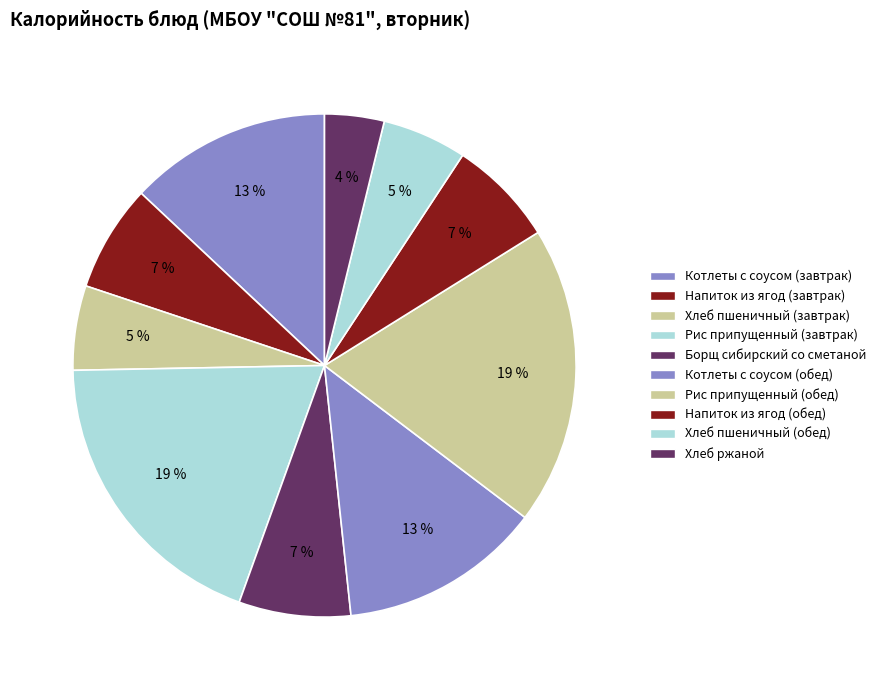

How many segments does this pie chart have?

10